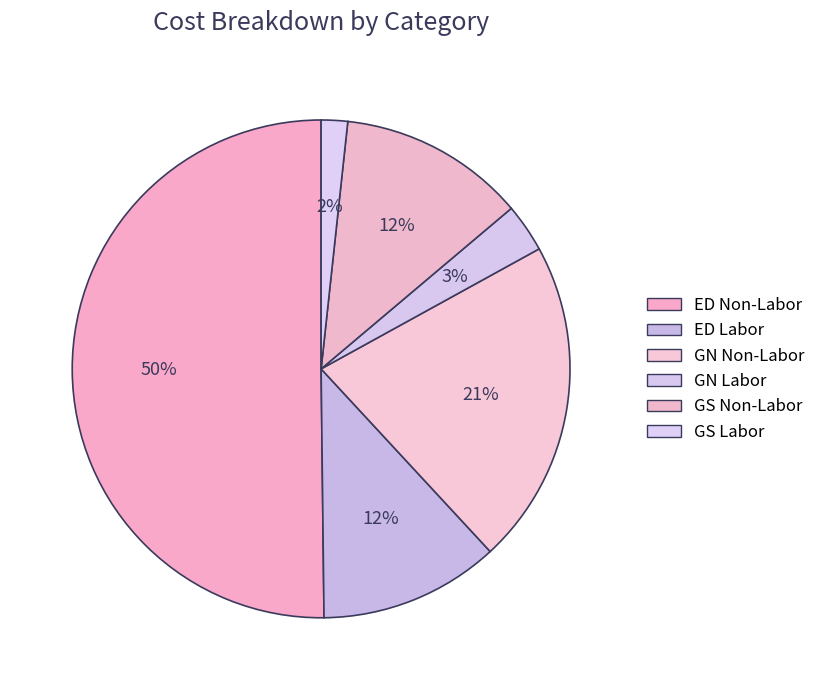

How many segments does this pie chart have?

6